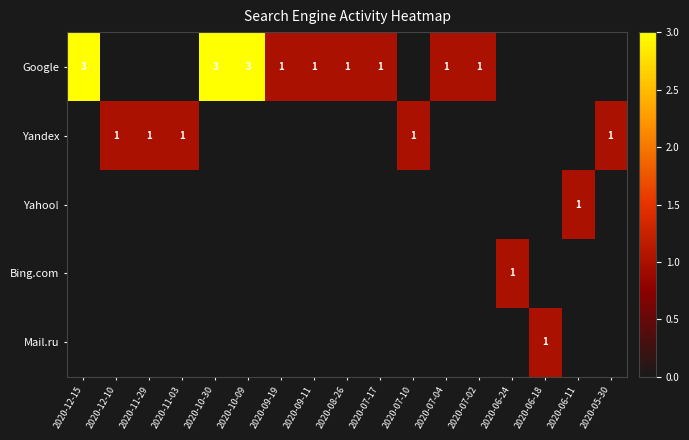

Which category has the highest value across all series?

2020-12-15